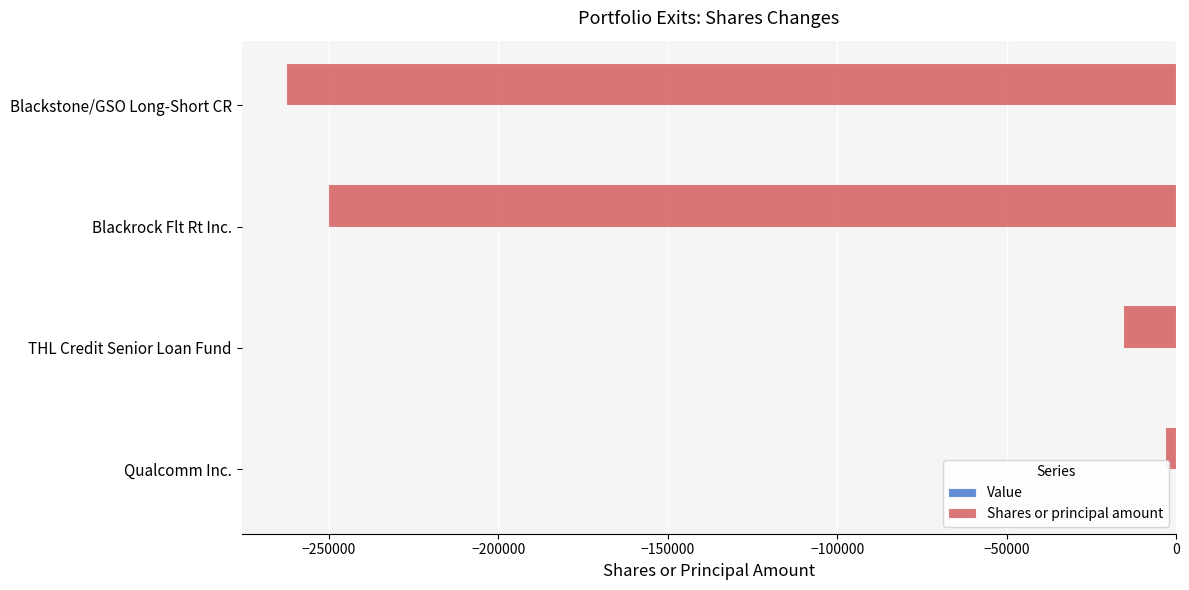

How many distinct data groups are displayed?

1